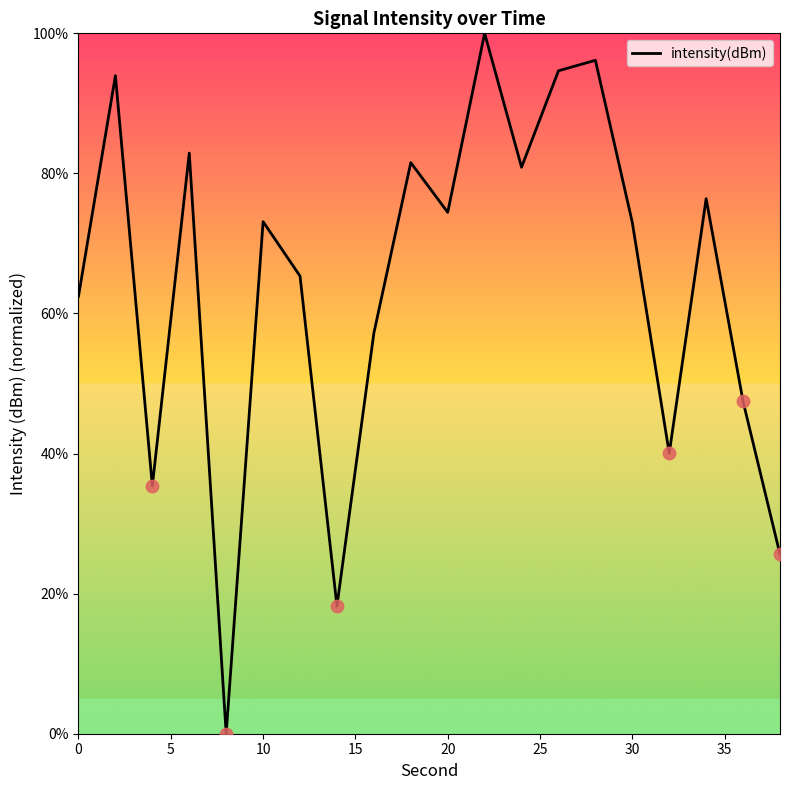

What is the difference between the maximum and minimum values?

100.0